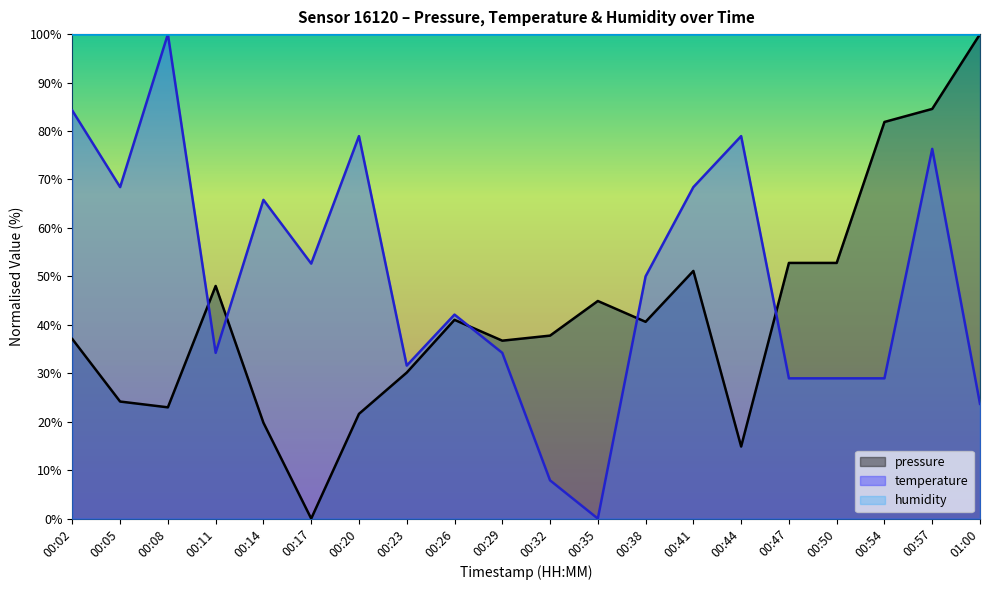

At which category is the sum across all series the highest?

00:57